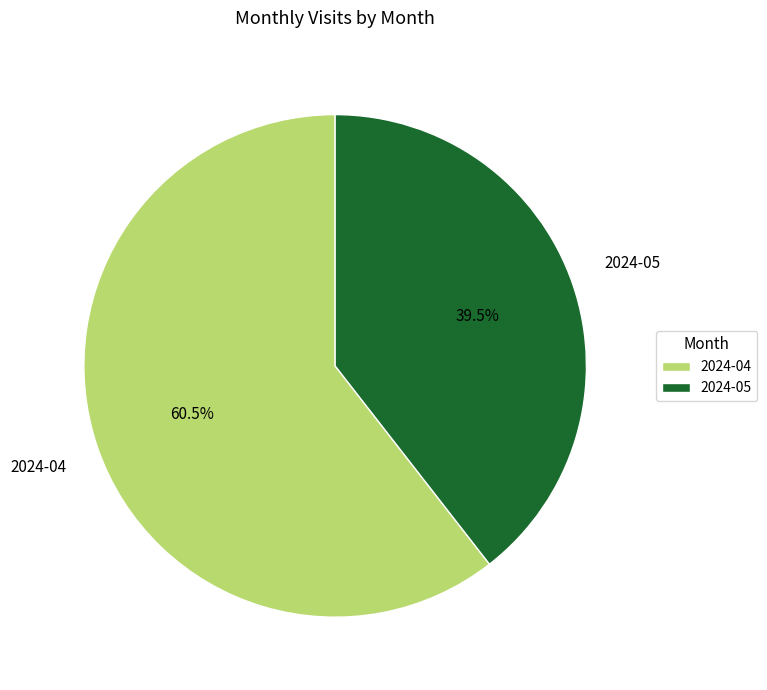

Which category accounts for the majority?

2024-04